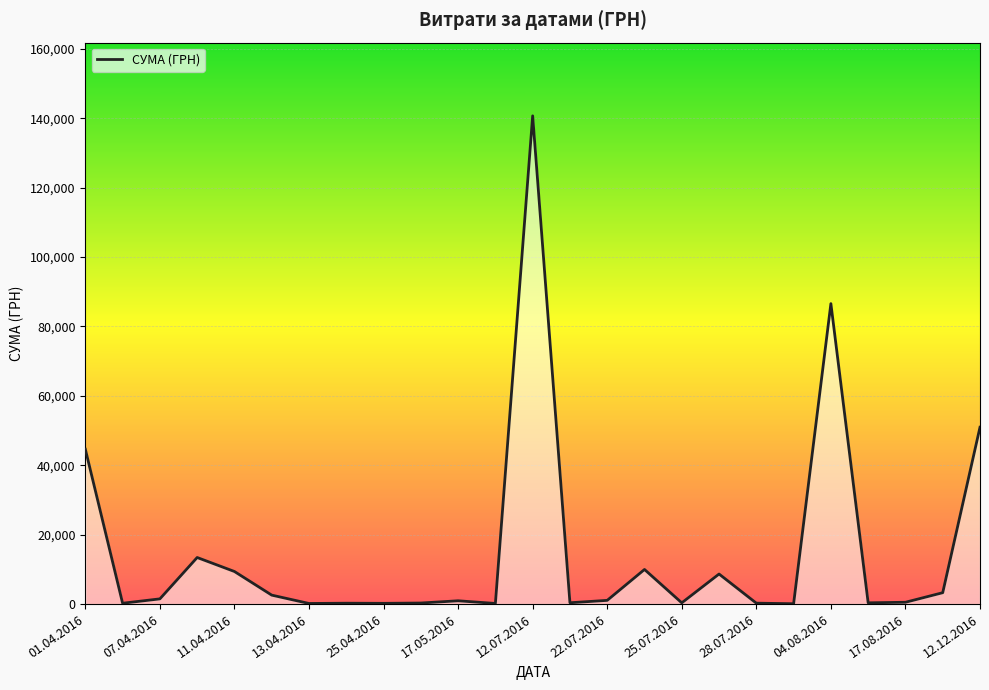

Between 01.04.2016 and 12.07.2016, which is larger?

12.07.2016